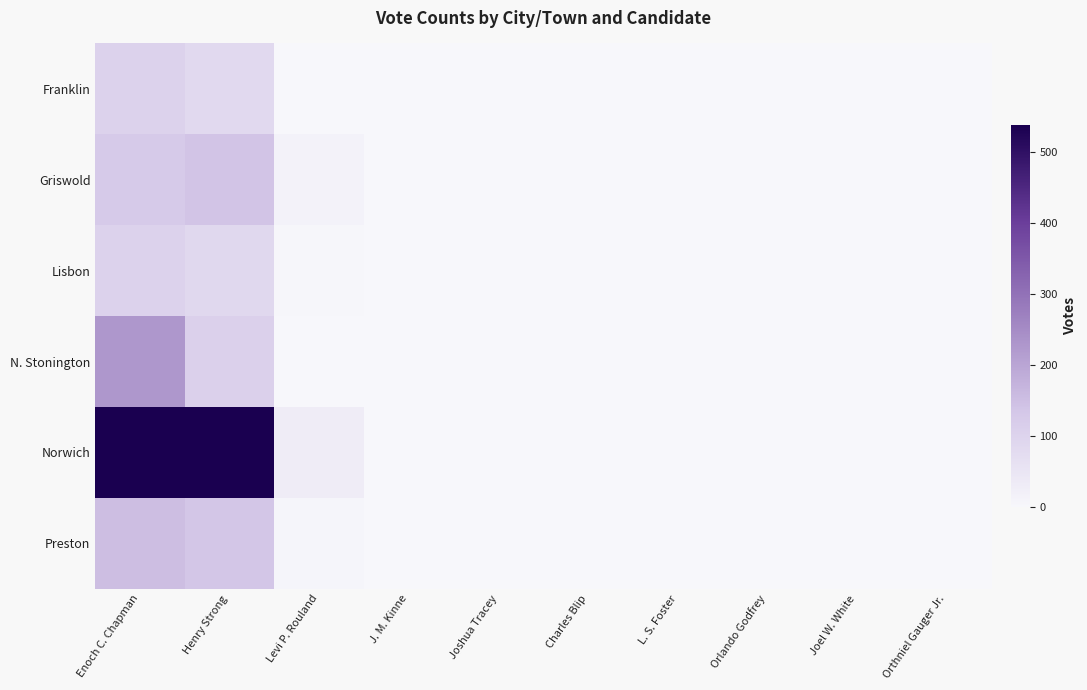

At how many categories does at least one series exceed 11?

3